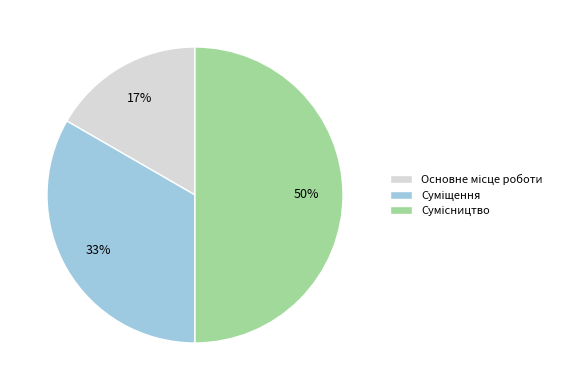

Count the number of slices in the pie.

3